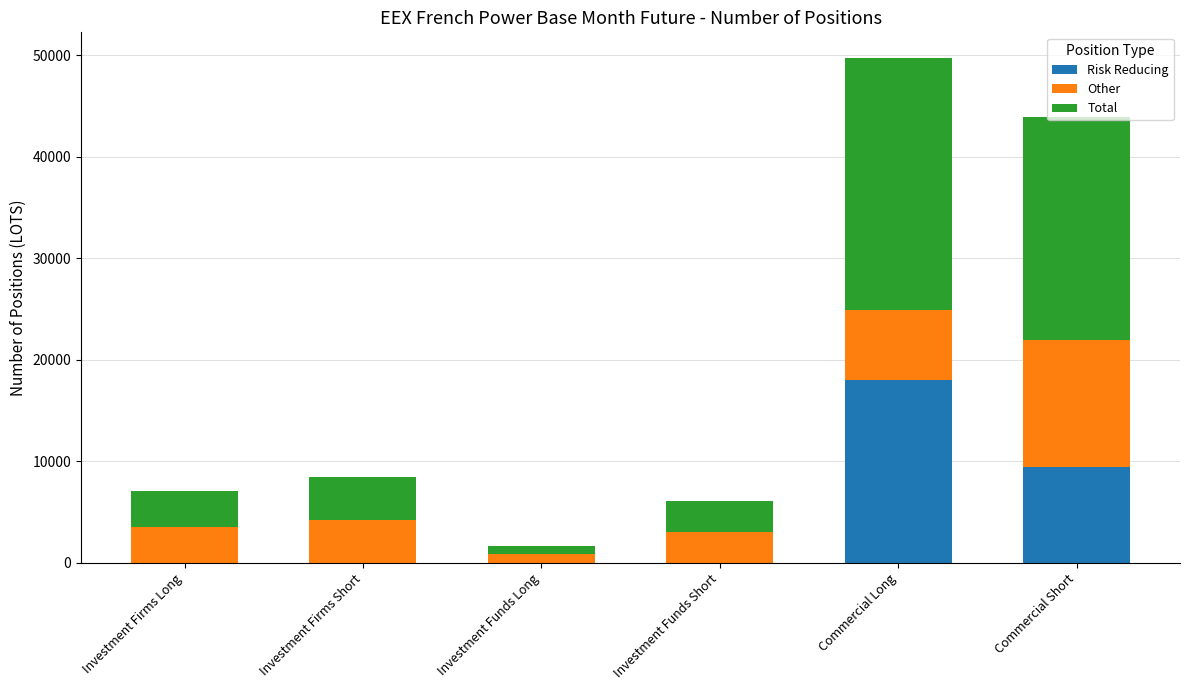

The value of Risk Reducing at Commercial Short is 9454.0. True or false?

True